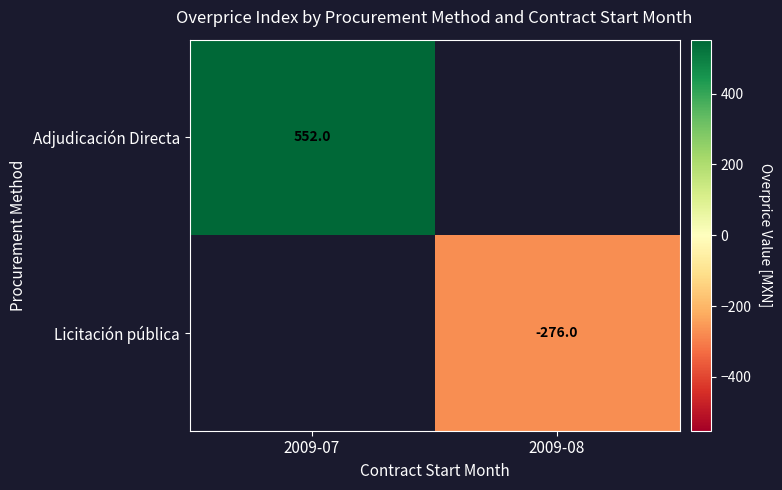

Is the value of Licitación pública at 2009-08 greater than the value of Adjudicación Directa at 2009-07?

No